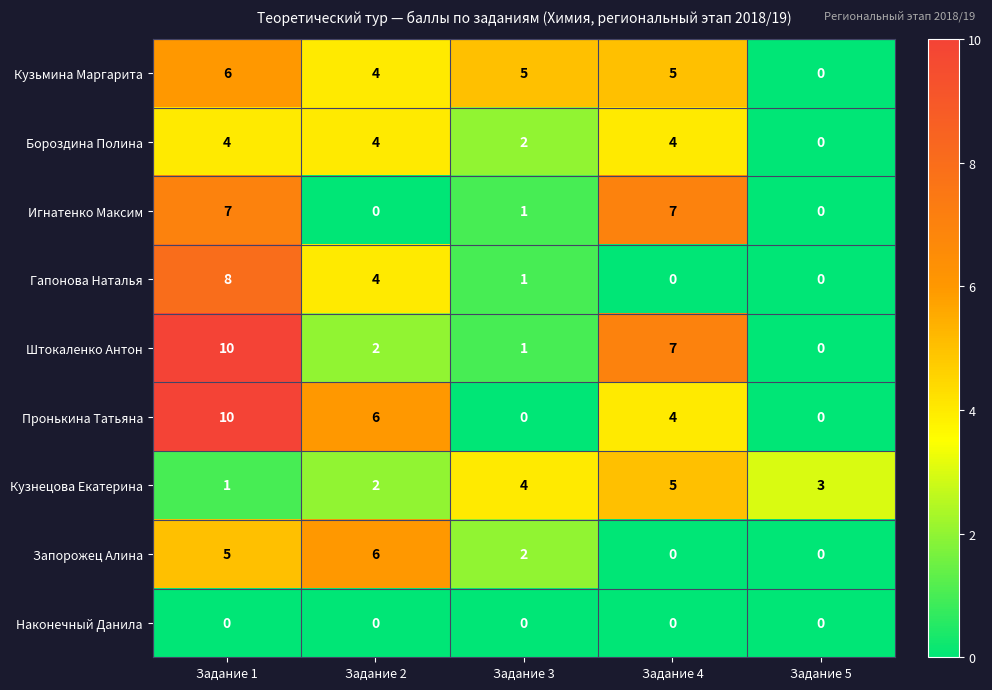

At how many categories does at least one series exceed 0?

5